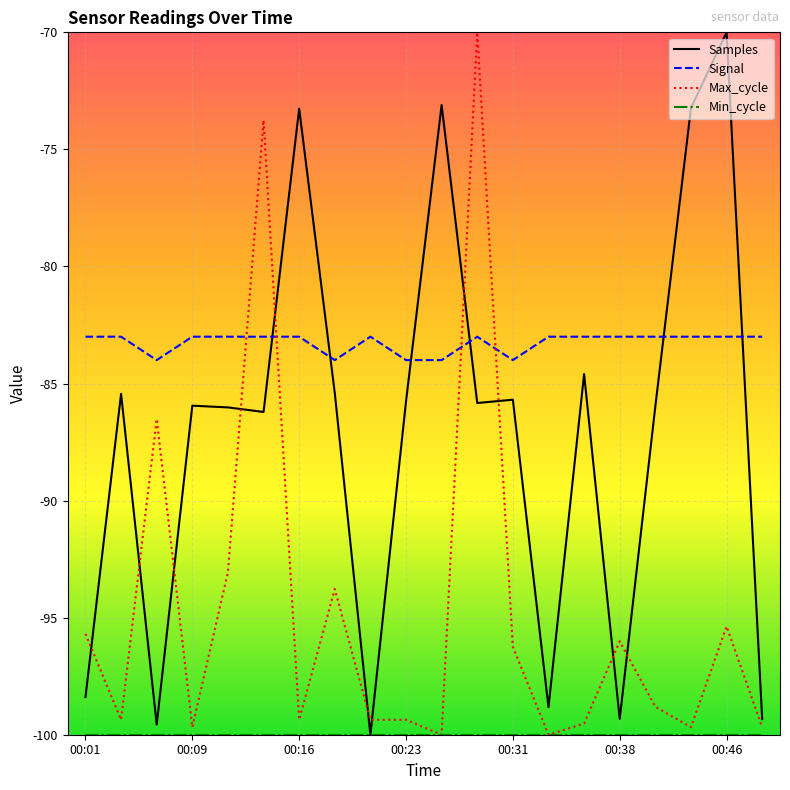

Which series has the largest total across all categories?

Signal